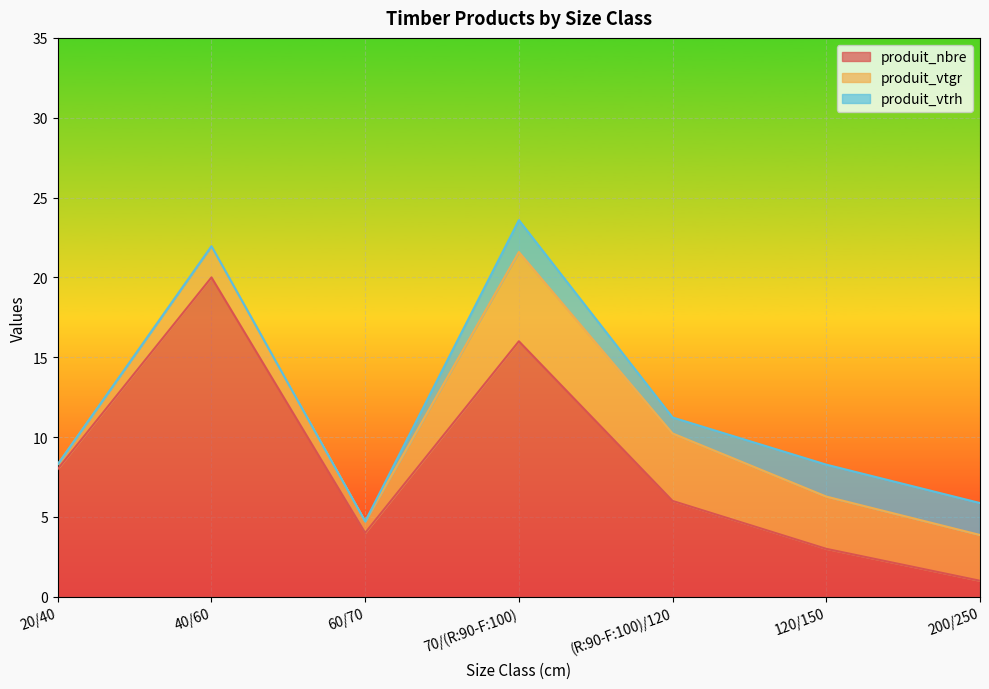

The produit_vtrh series shows 1.0 at (R:90-F:100)/120. True or false?

True